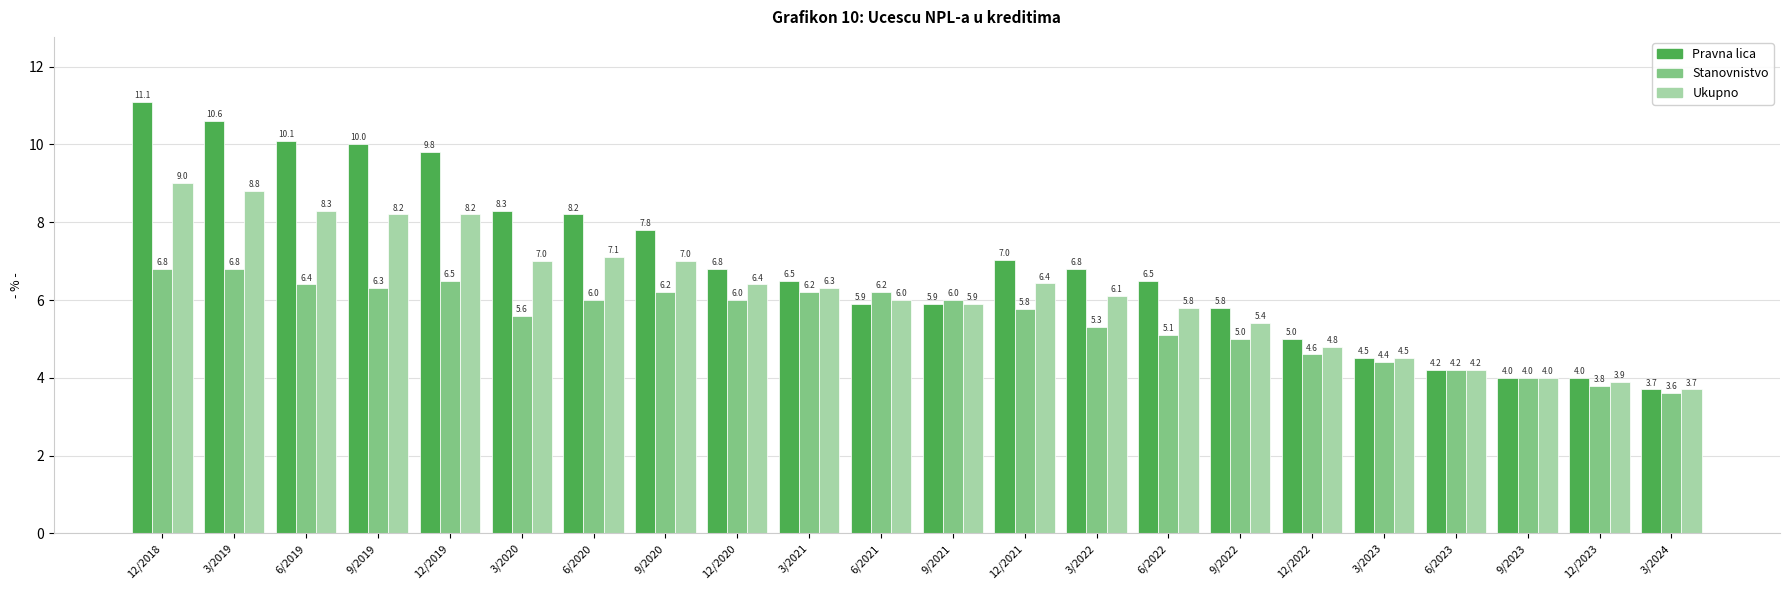

Is it true that Pravna lica equals 5.0 at 12/2022?

True